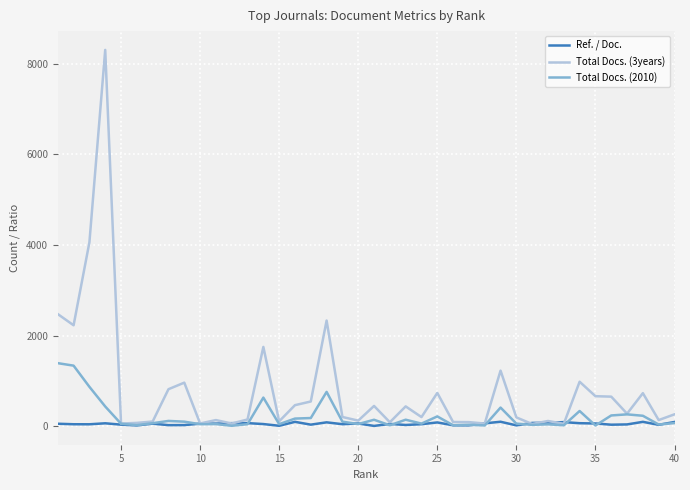

Rank the series by their maximum value, from highest to lowest.

Total Docs. (3years), Total Docs. (2010), Ref. / Doc.